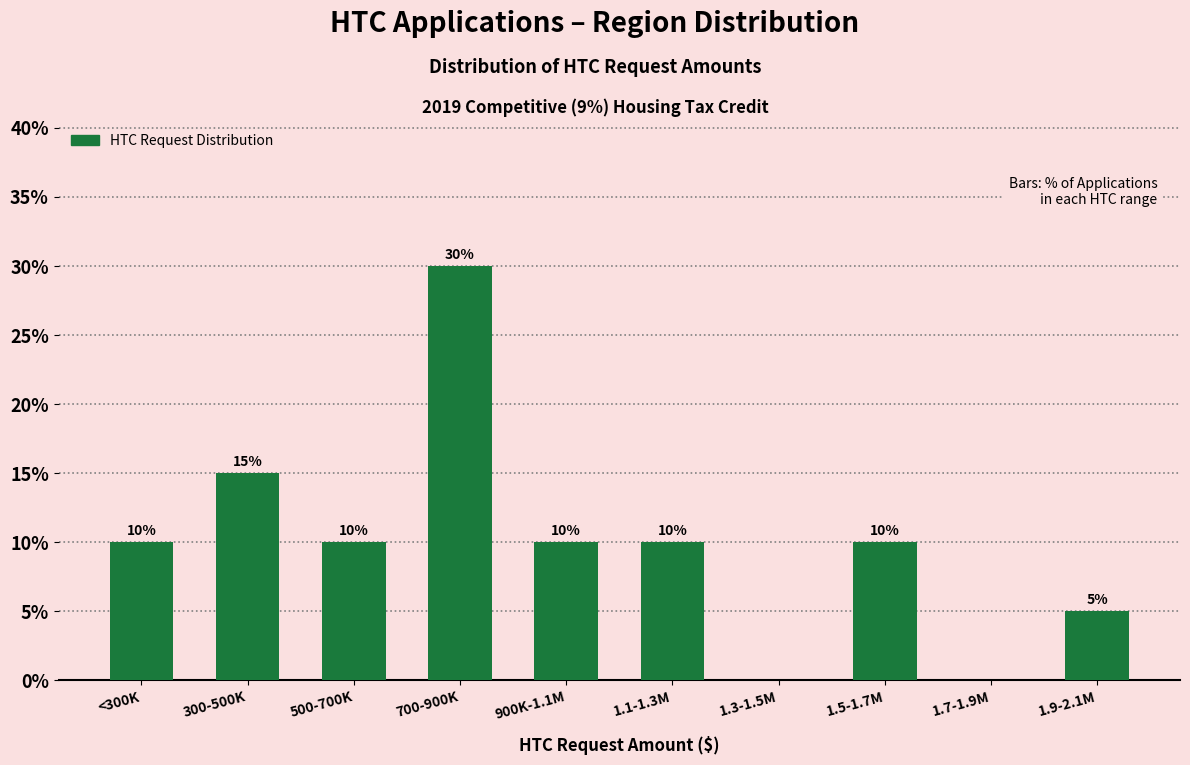

Reading left to right, transcribe all the data shown in this chart.

<300K=10	300-500K=15	500-700K=10	700-900K=30	900K-1.1M=10	1.1-1.3M=10	1.3-1.5M=0	1.5-1.7M=10	1.7-1.9M=0	1.9-2.1M=5